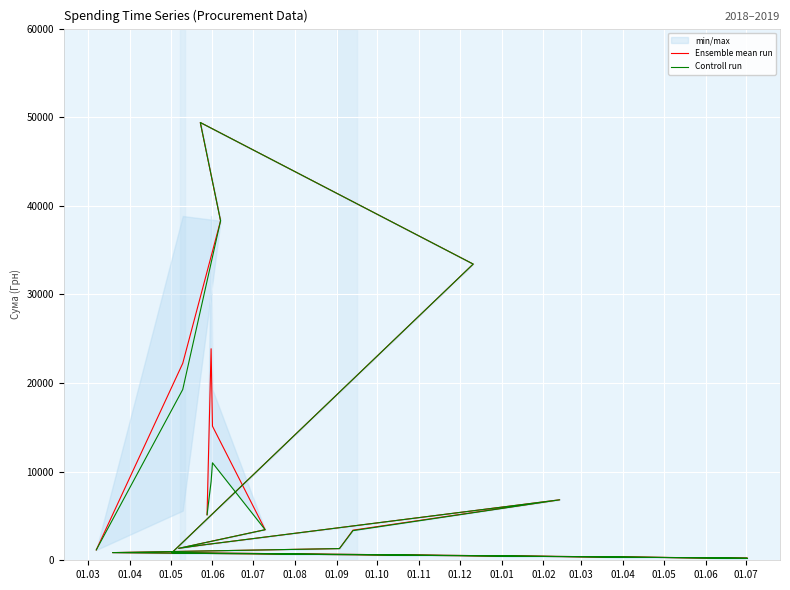

Is the value of Controll run at 01.03 greater than the value of Ensemble mean run at 01.10?

Yes